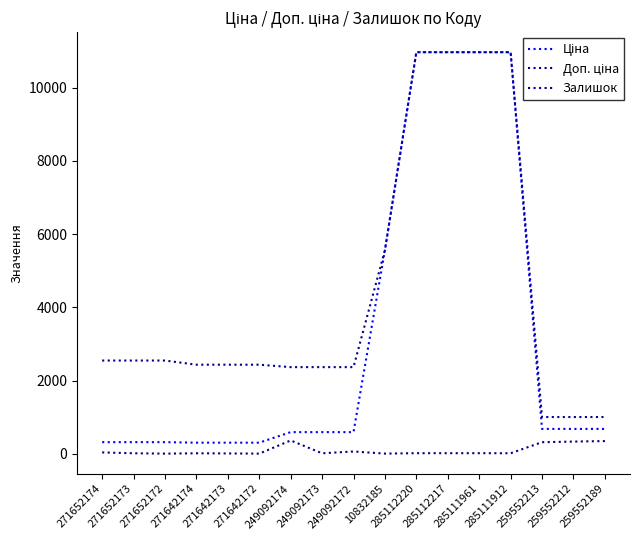

Does the chart have visible grid lines?

No